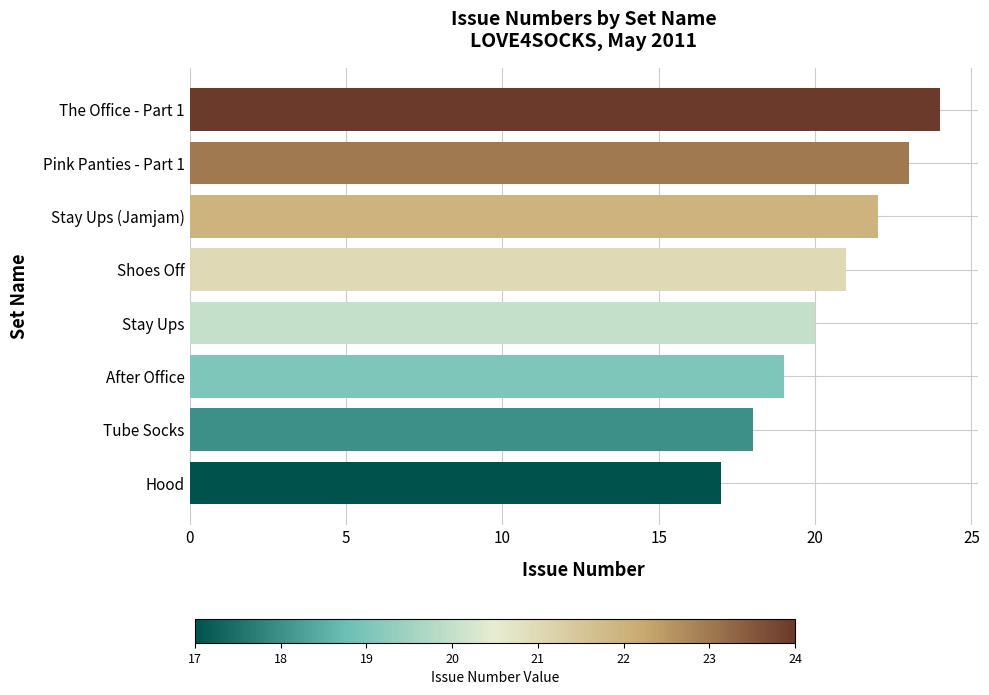

How many bars are there in total?

8